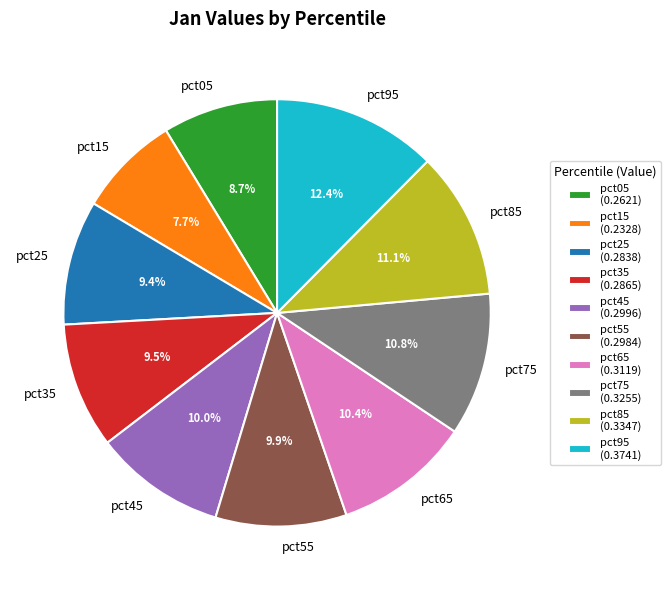

Is there any slice that represents more than half of the pie?

No